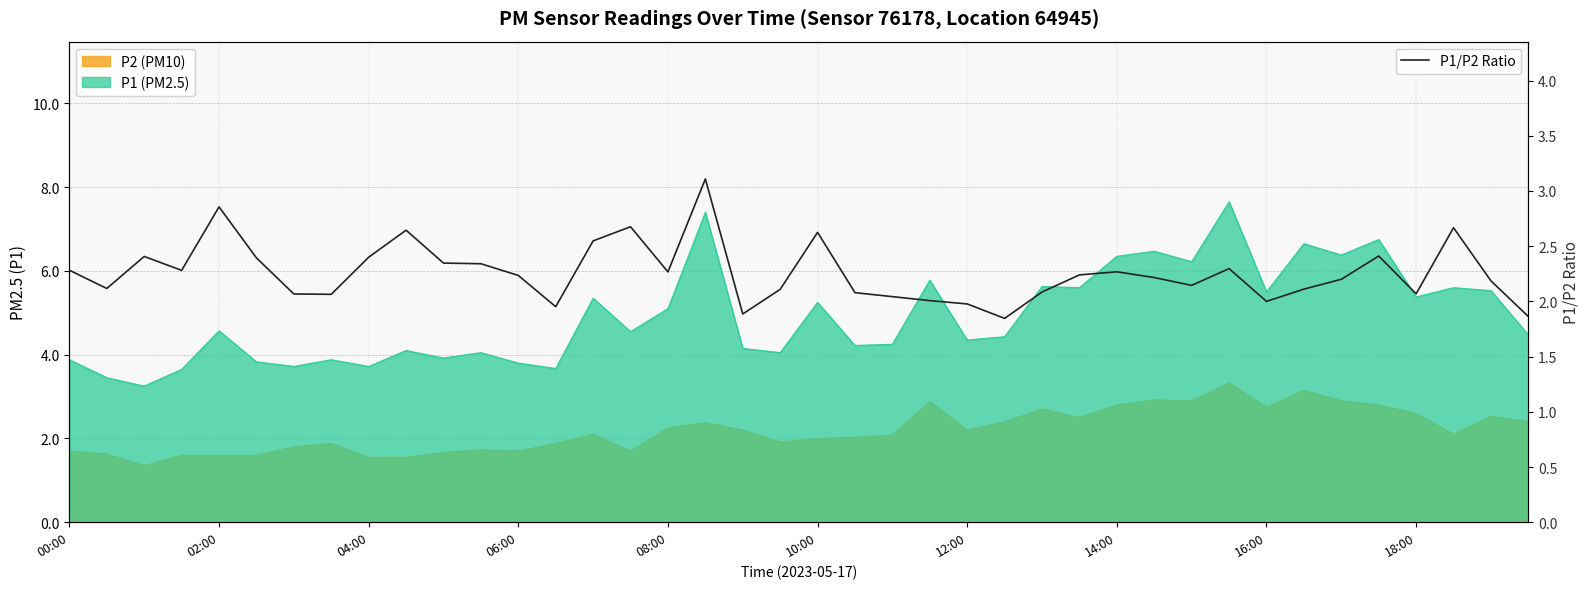

What is the approximate value at 23?

2.0